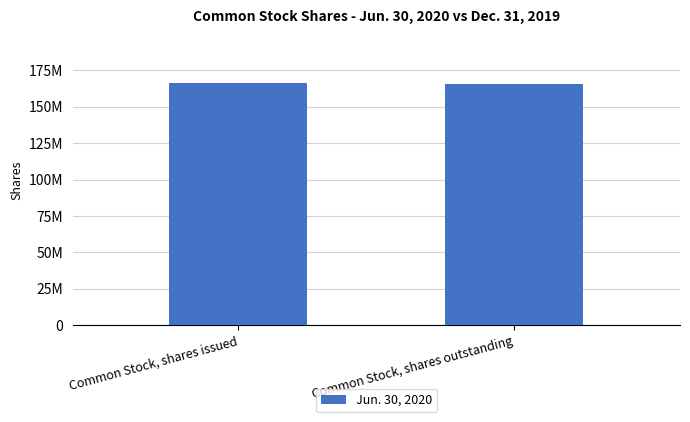

Between Common Stock, shares outstanding and Common Stock, shares issued, which is larger?

Common Stock, shares issued